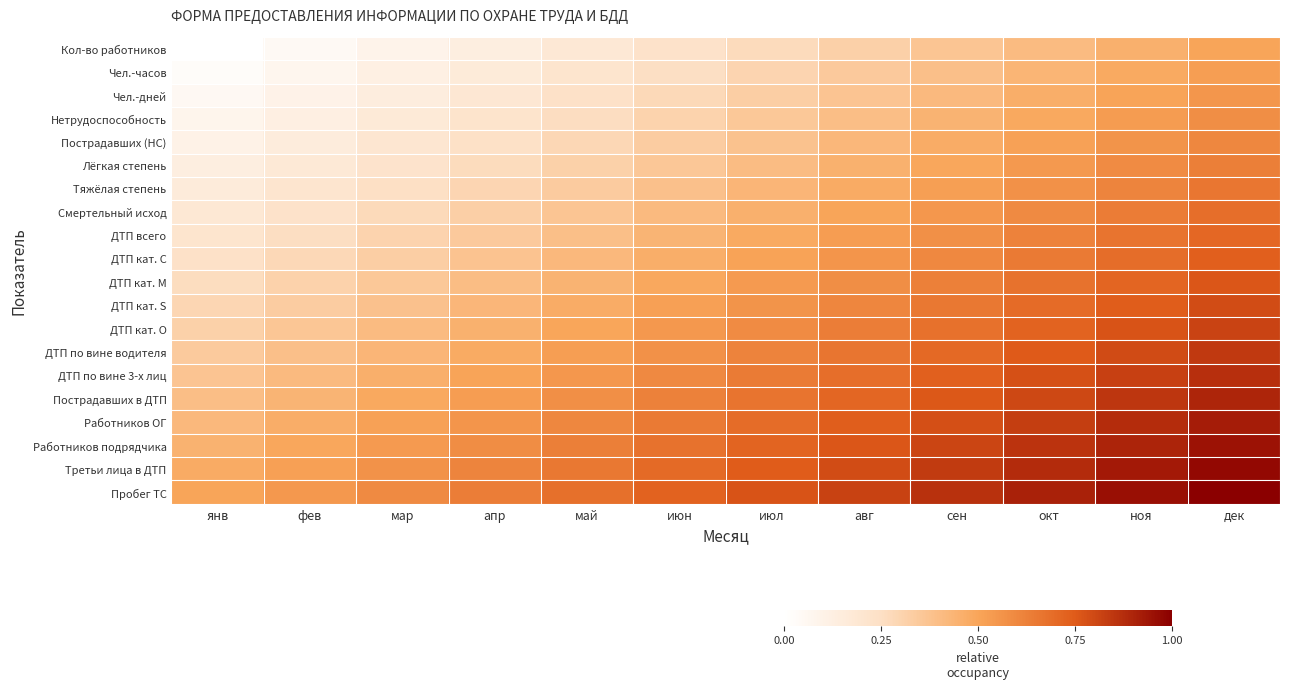

What is the spread (max minus min) of values at мар?

0.5